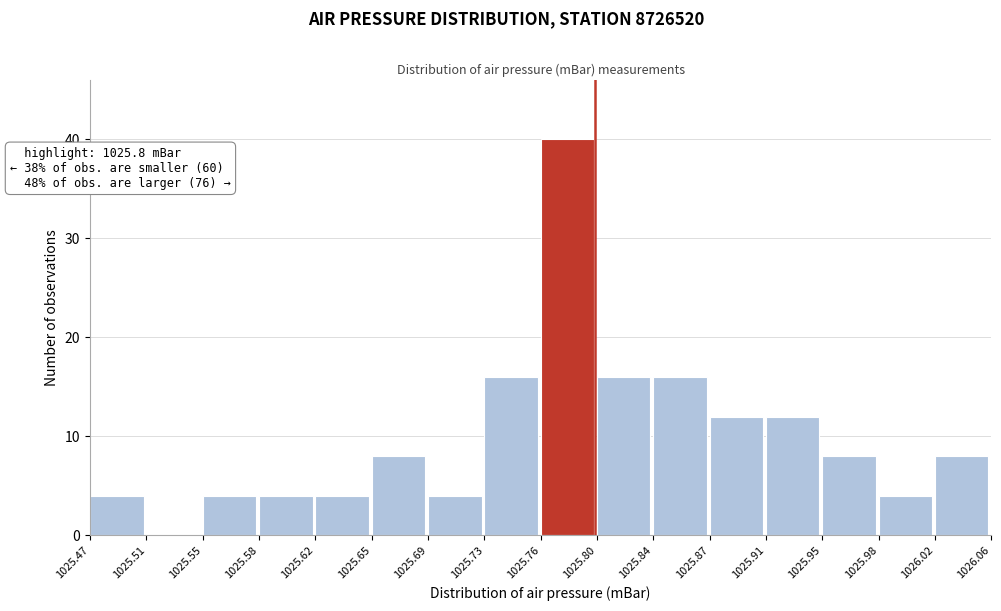

Which range on the x-axis has the tallest bar?

1025.76 to 1025.80